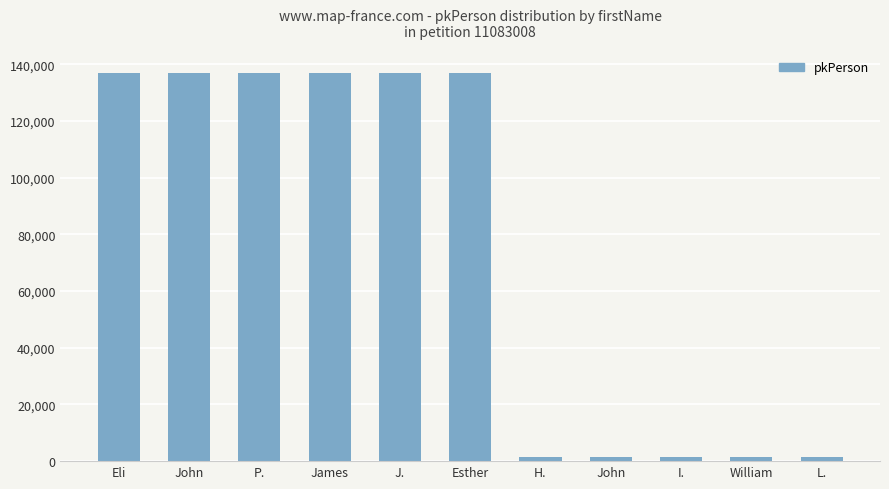

List the labels in order of value, largest first.

Esther, J., James, P., John, Eli, L., William, I., John, H.